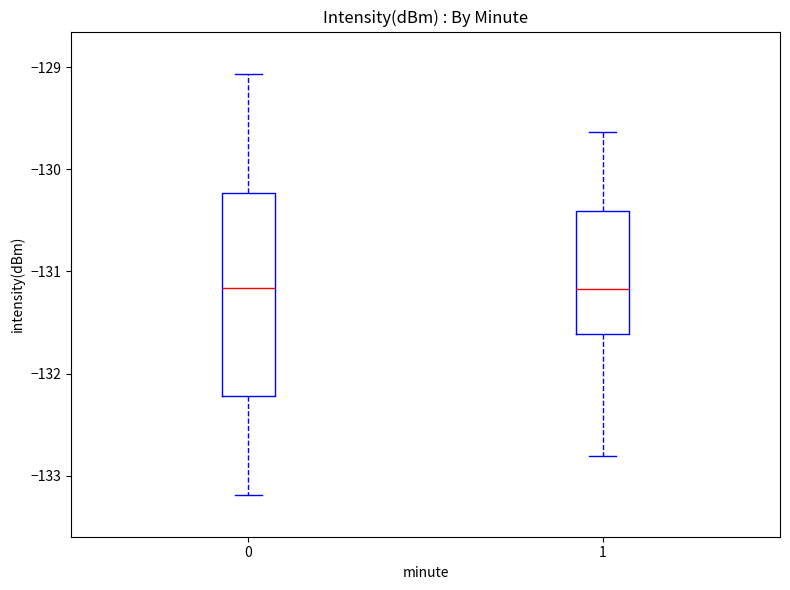

Where does the lower whisker of the box at x = 1 end on the y-axis? The values are not printed on the chart, so give them approximately, as read against the axis.

-132.8